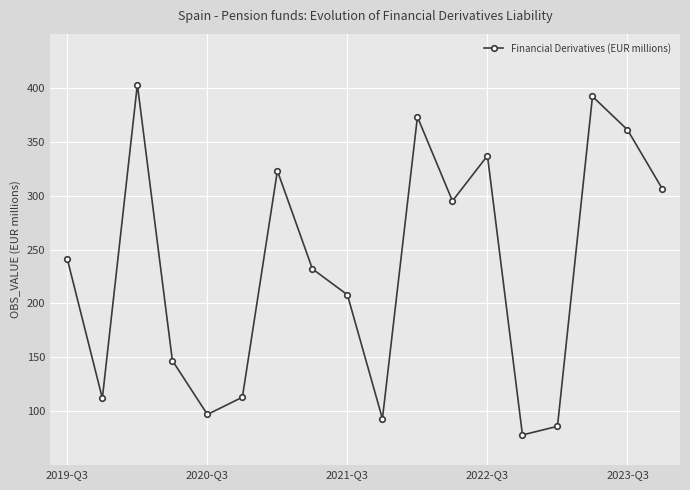

What is the value of the 9th point from the left?

208